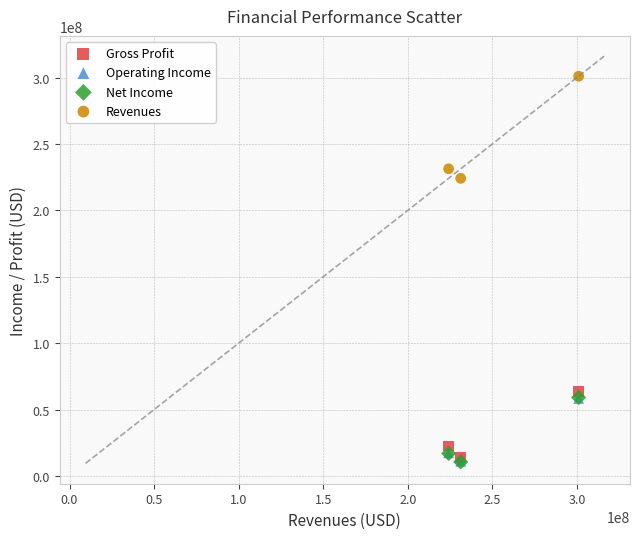

Which series reaches the maximum Y coordinate?

Revenues